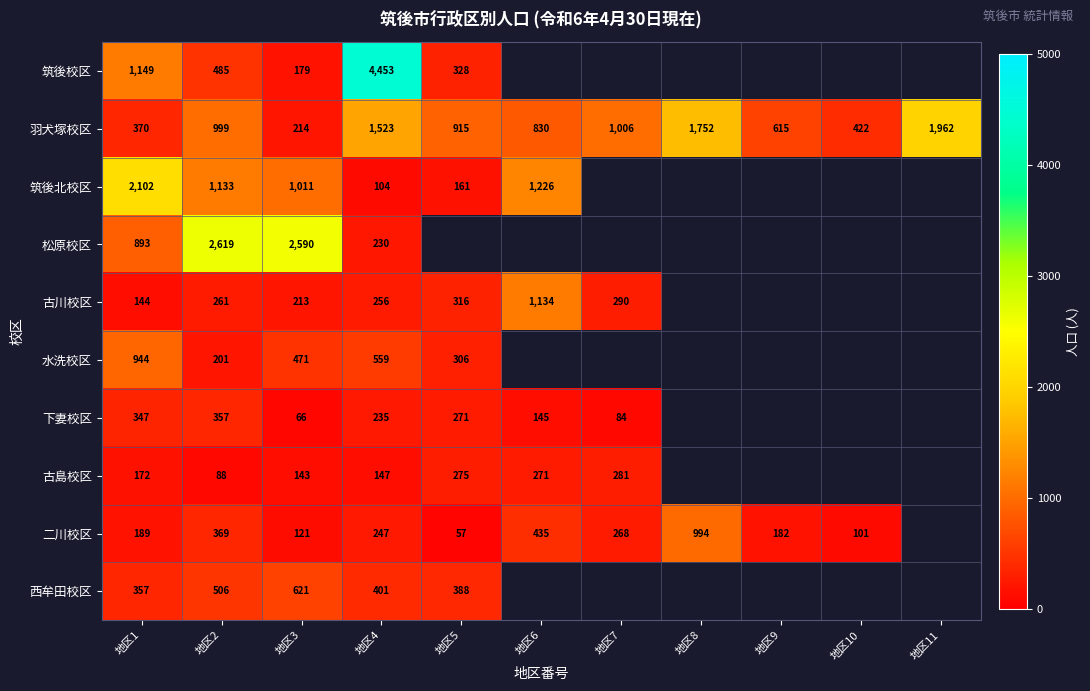

What is the minimum value shown in the chart?

57.0